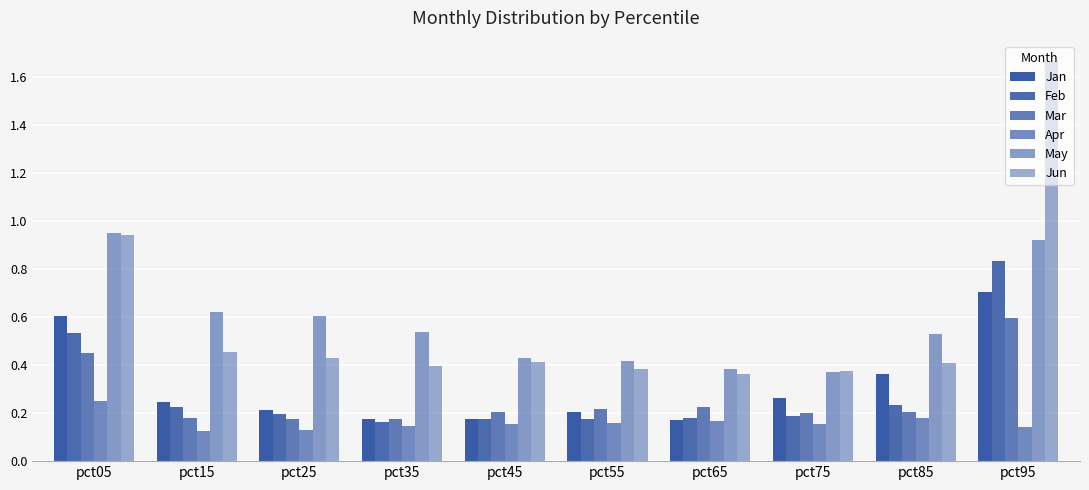

How many series are shown in this chart?

6